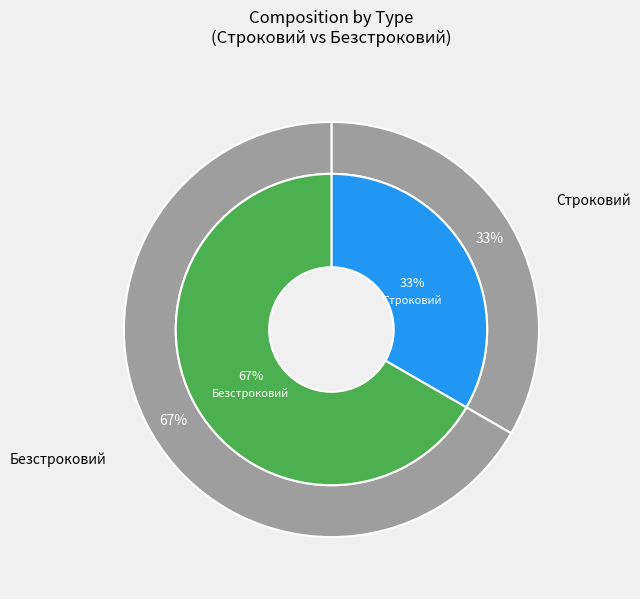

What percentage do Строковий and Безстроковий together represent?

100.0%